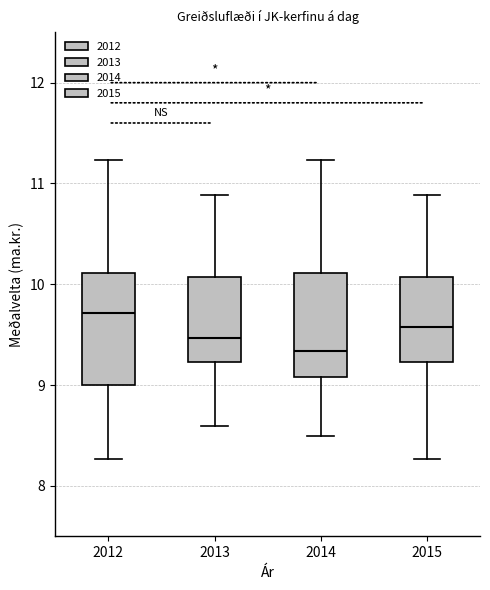

Which box's median line is the lowest?

2014